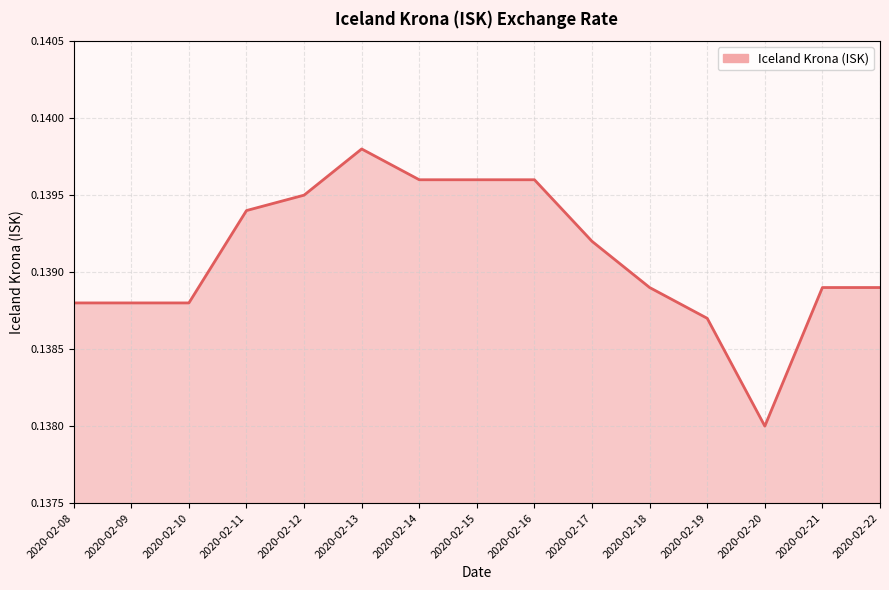

The chart shows a value of 0.2 at 2020-02-11. True or false?

False